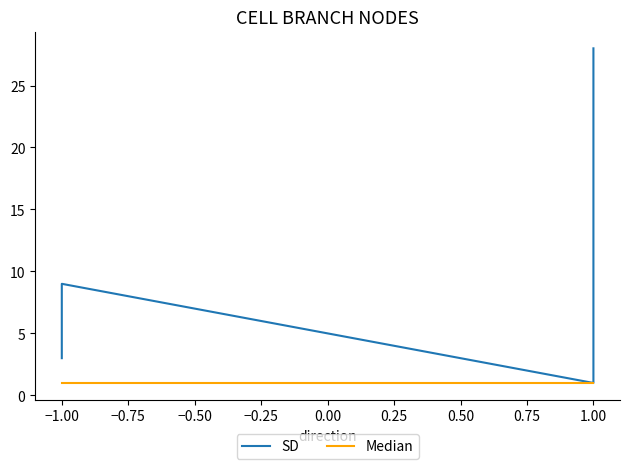

What is the label of the 3rd point from the right?

−1.00